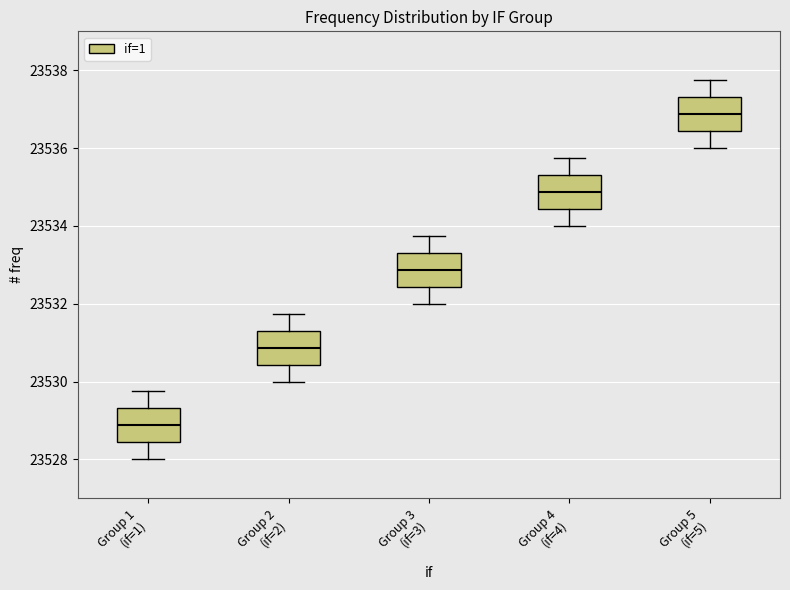

Where does the median line of the box for Group 2 (if=2) sit on the y-axis? The values are not printed on the chart, so give them approximately, as read against the axis.

23530.8